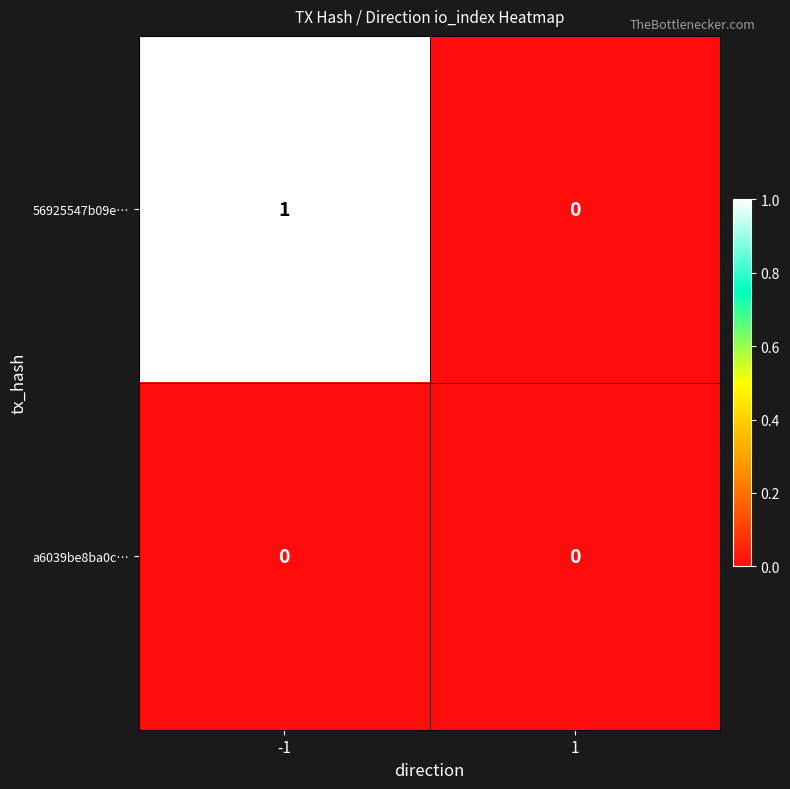

List the series in order of their peak value, highest first.

56925547b09e…, a6039be8ba0c…